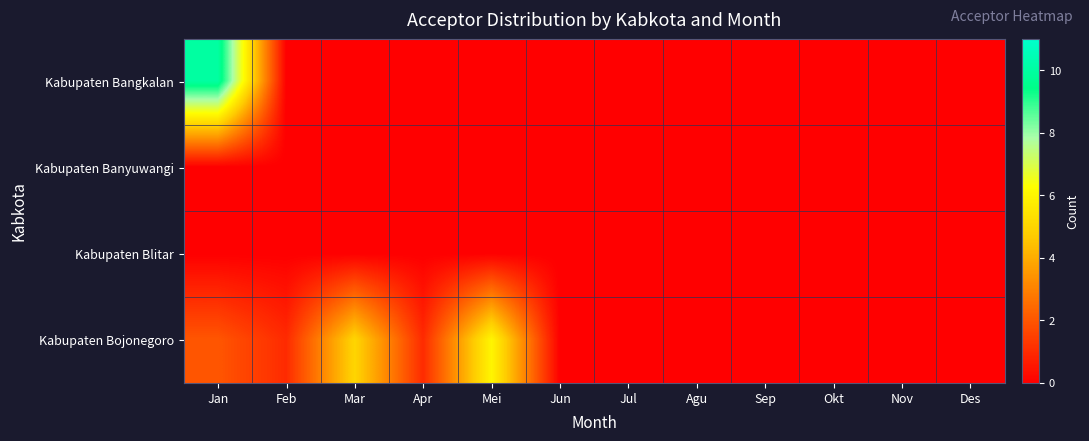

How many distinct data groups are displayed?

4